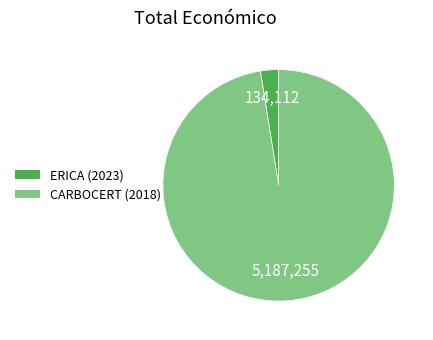

Which category has the smallest portion of the pie?

ERICA (2023)